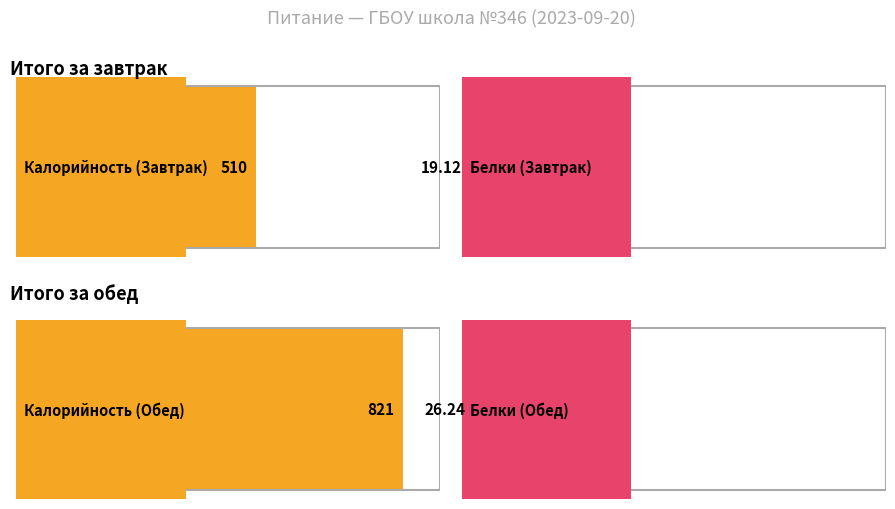

Read the Калорийность value at Завтрак.

510.0